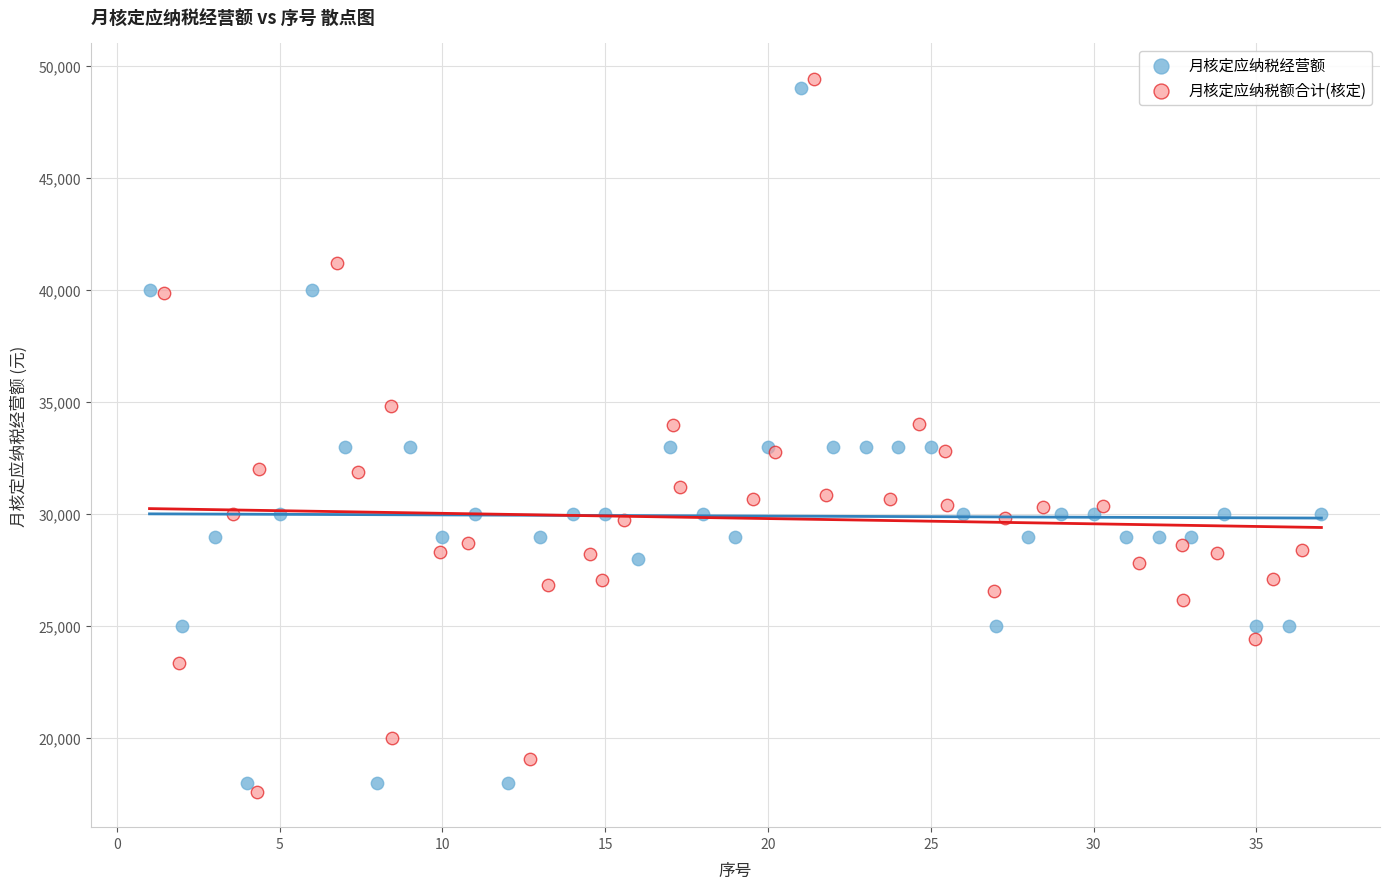

What are all the series names shown in the legend?

月核定应纳税经营额, 月核定应纳税额合计(核定)